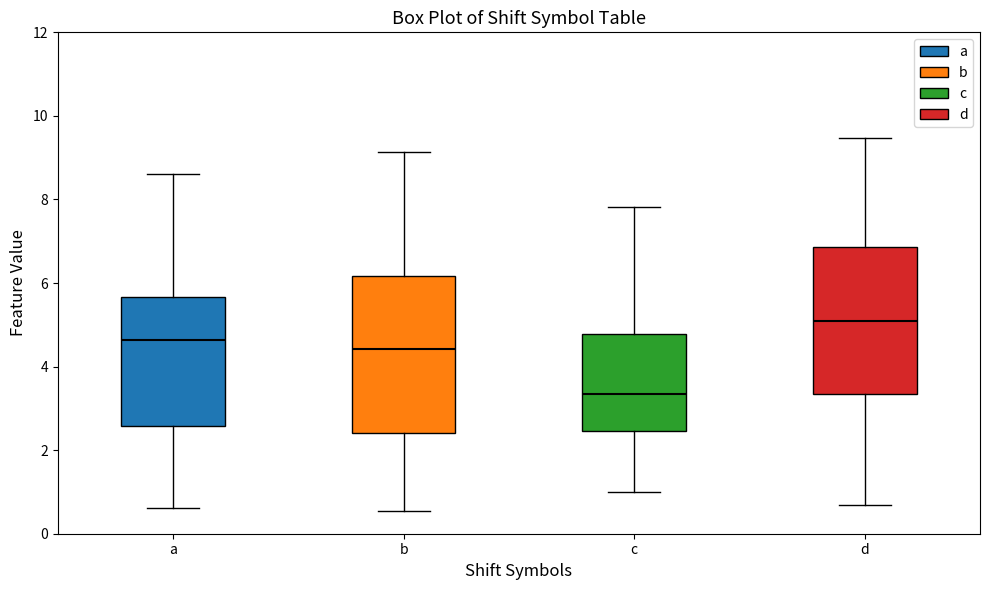

Where is the lower edge of the box for c on the y-axis? The values are not printed on the chart, so give them approximately, as read against the axis.

2.4